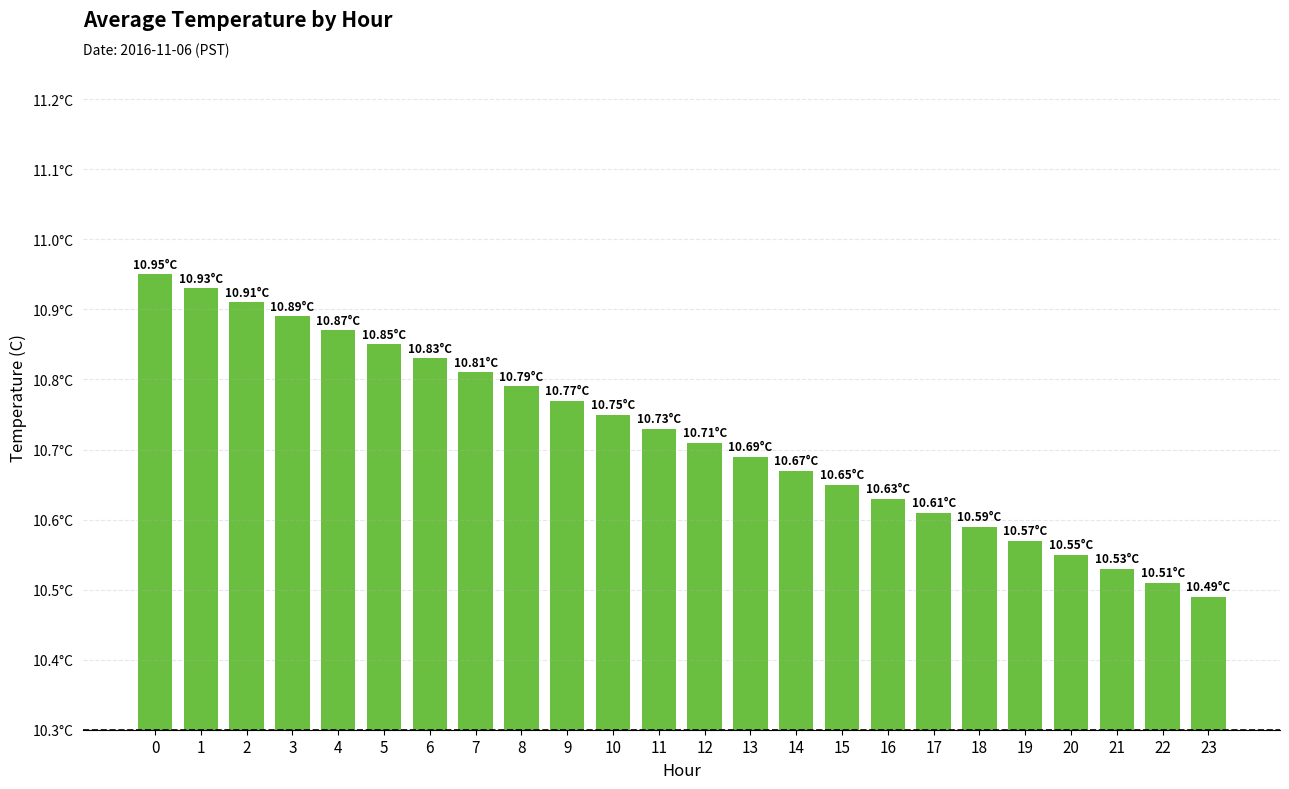

Reading left to right, what are all the values shown in this chart?

0=10.9	1=10.9	2=10.9	3=10.9	4=10.9	5=10.8	6=10.8	7=10.8	8=10.8	9=10.8	10=10.8	11=10.7	12=10.7	13=10.7	14=10.7	15=10.7	16=10.6	17=10.6	18=10.6	19=10.6	20=10.6	21=10.5	22=10.5	23=10.5